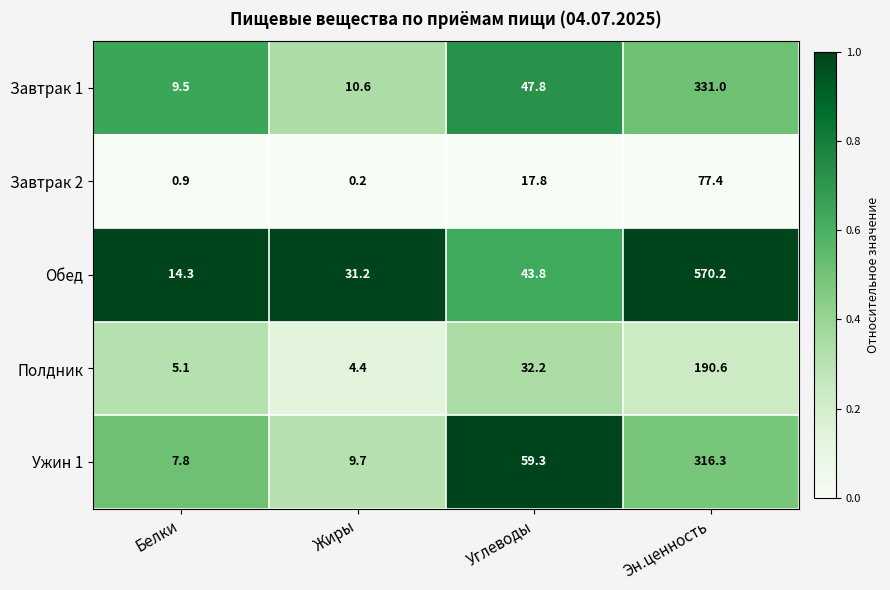

The value of Завтрак 2 at Эн.ценность is 77.4. True or false?

True